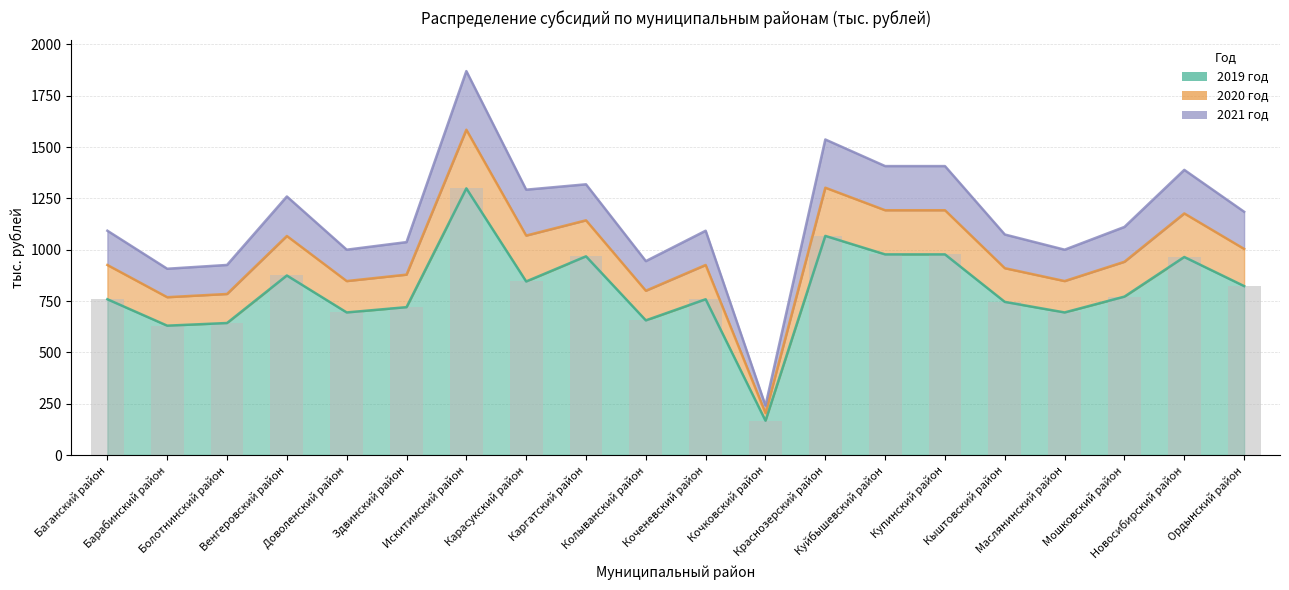

How many values in the 2019 год series exceed 771?

10